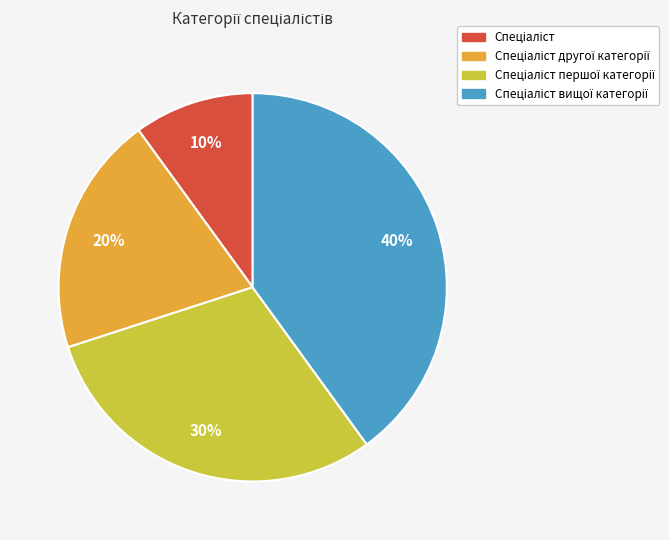

Is there a majority slice in this chart?

No